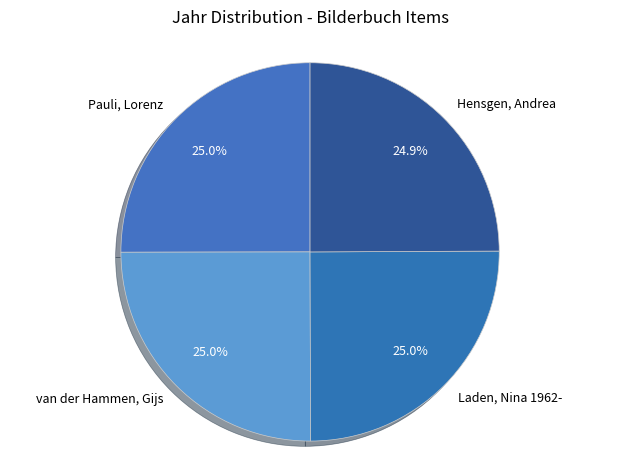

To the nearest percent, what is the average slice percentage?

25%